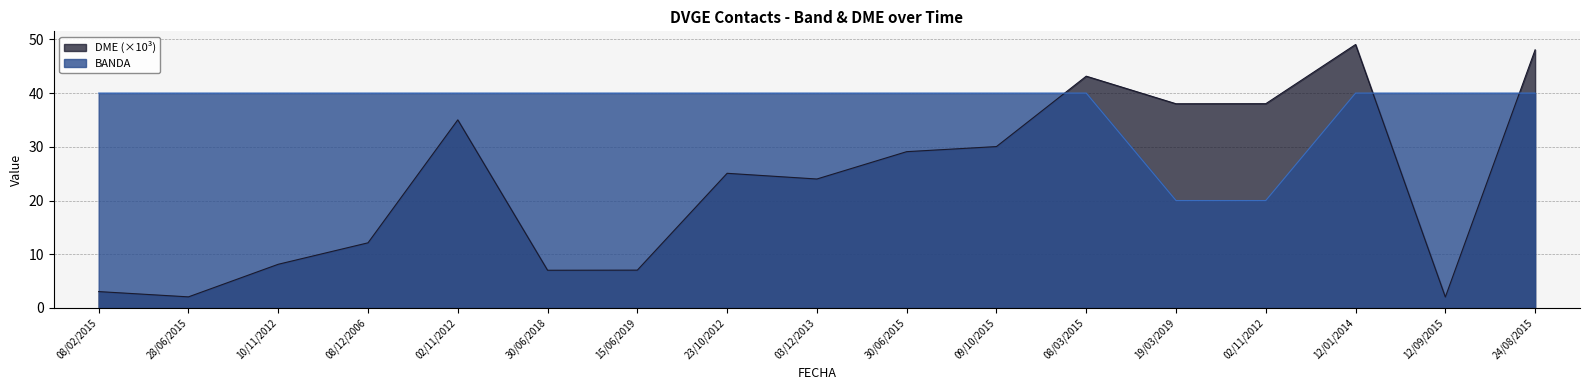

Does the chart display data point markers on the line(s)?

No